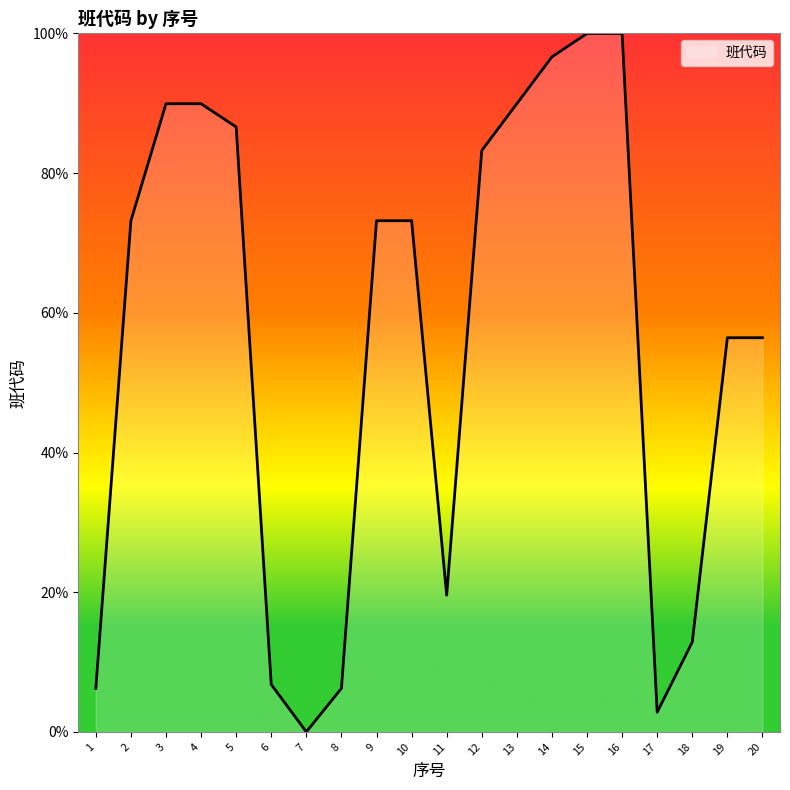

True or false: the data shows 79.6 at 19.

False